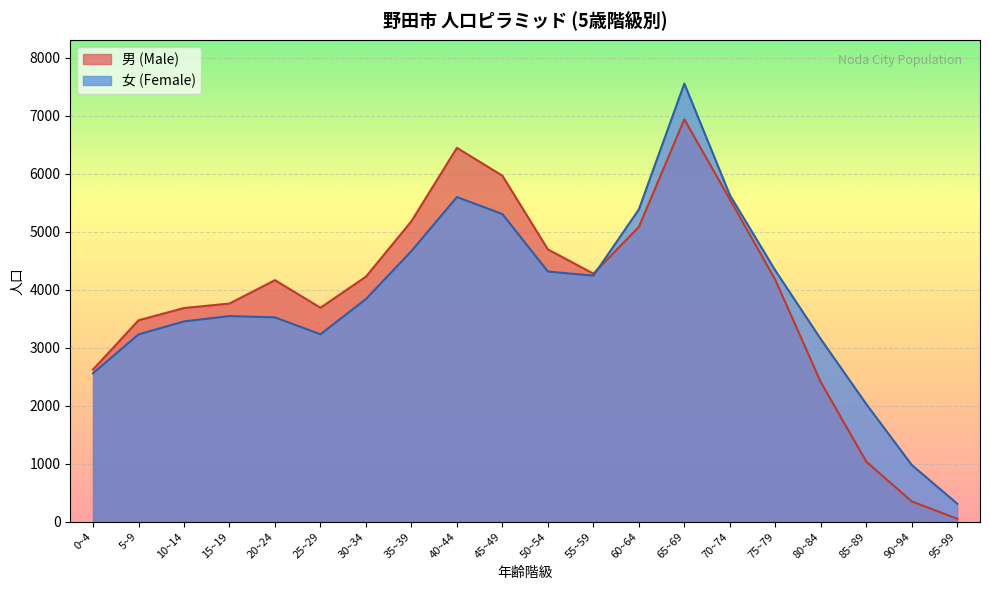

What is the maximum value for 男 (Male)?

6940